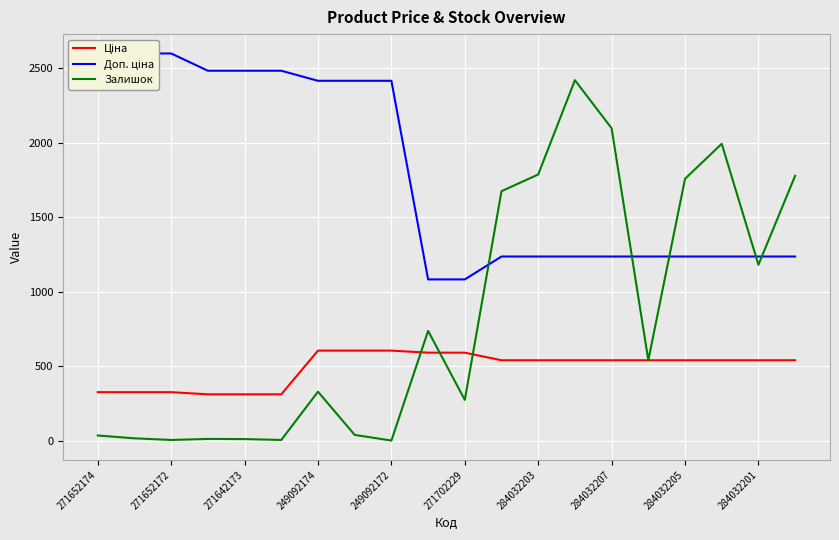

What is the maximum value for Залишок?

2419.0